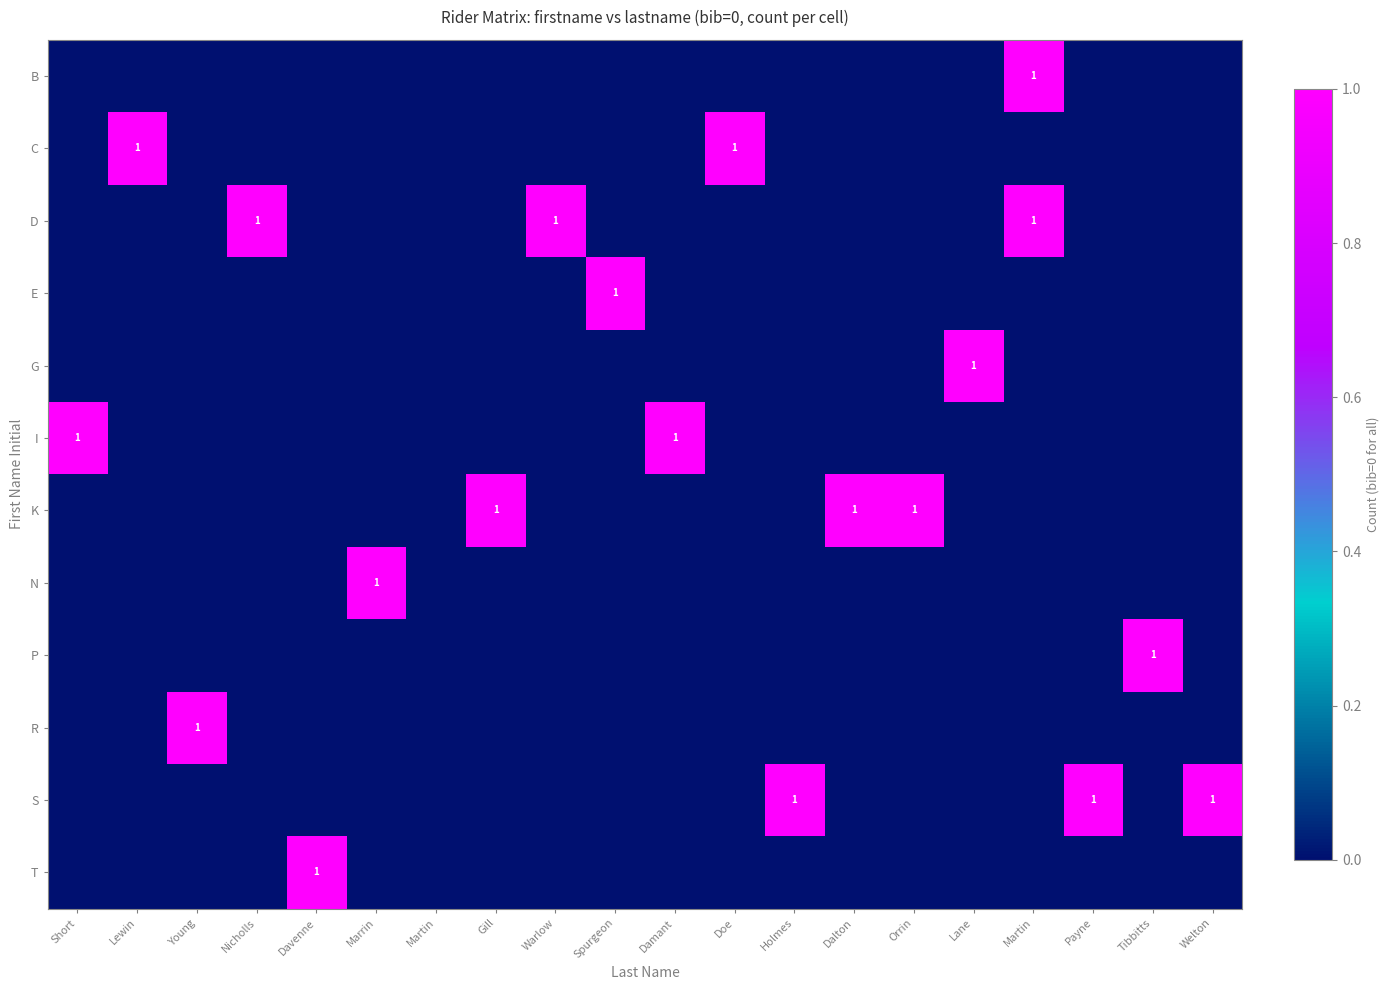

The D series shows -1 at Gill. True or false?

False